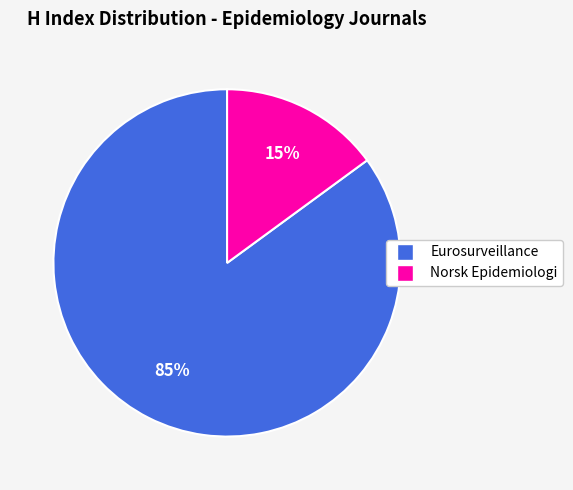

Is Eurosurveillance the majority of the pie?

Yes